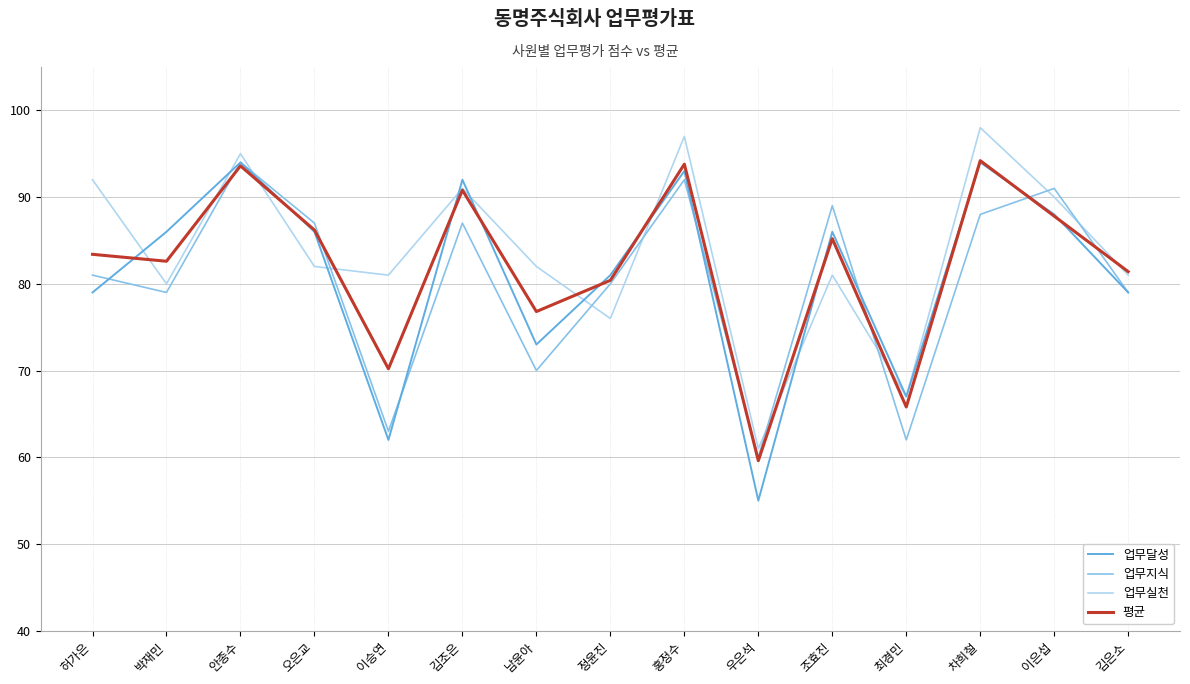

Where is the first local maximum for 업무지식?

안종수